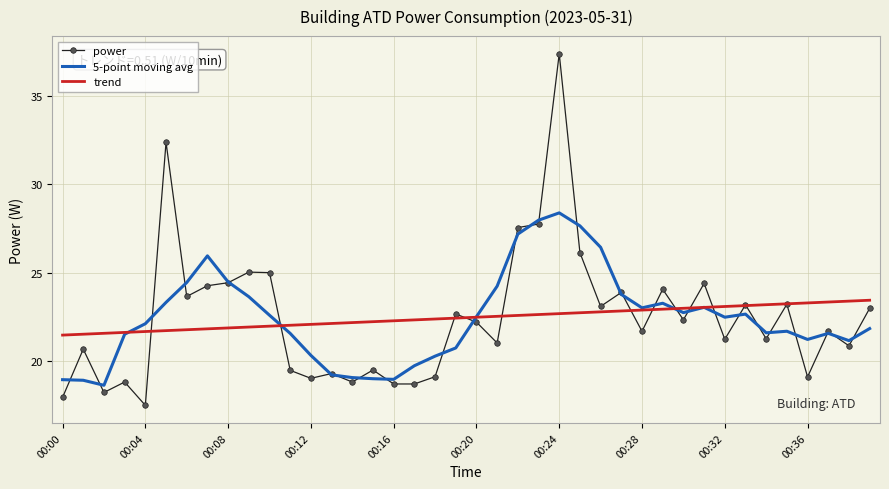

What is the smallest value displayed?

17.5